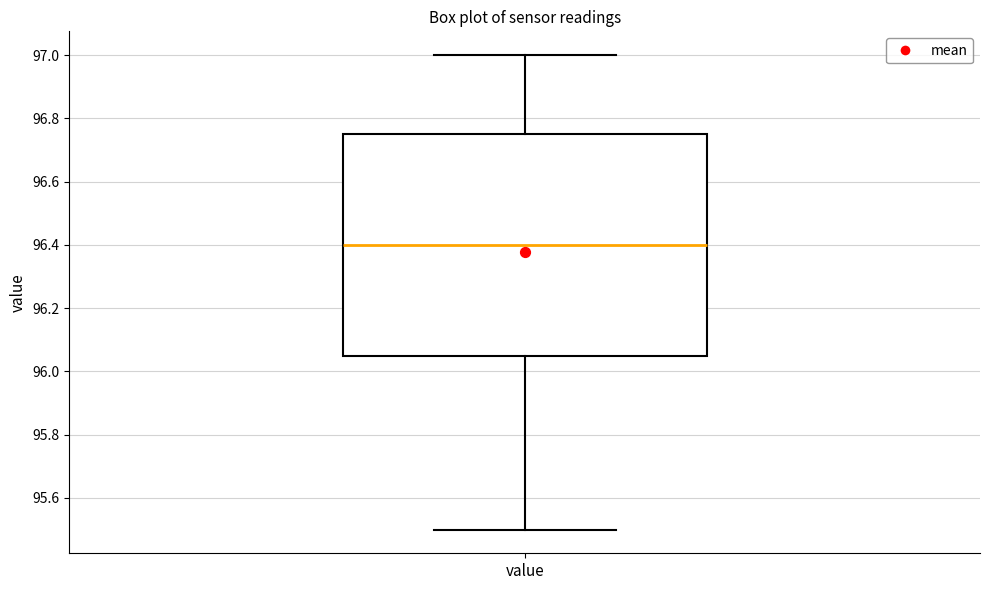

Where does the upper whisker of the box for value end on the y-axis? The values are not printed on the chart, so give them approximately, as read against the axis.

97.00